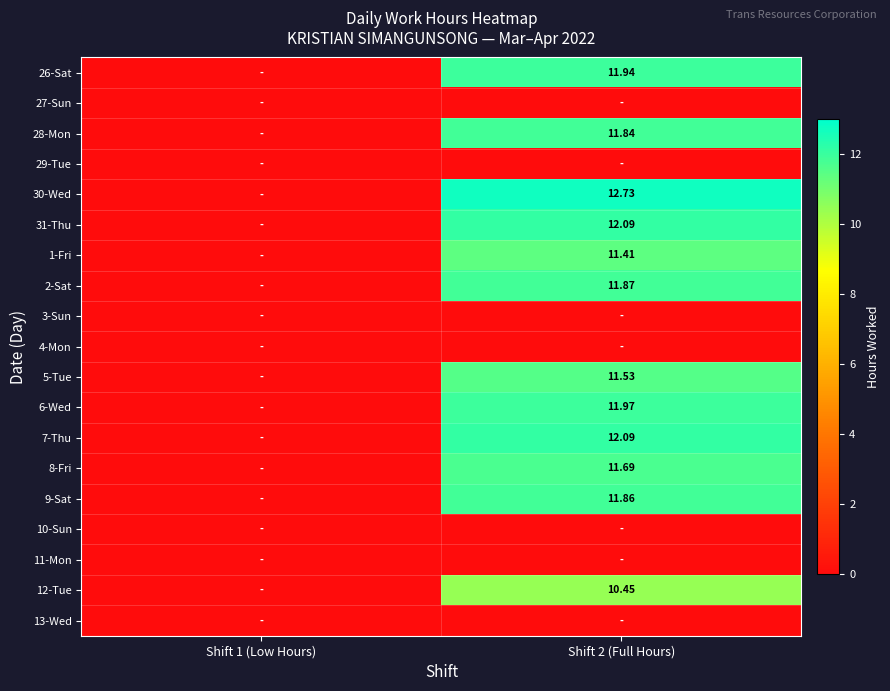

Is it true that 8-Fri equals 0.0 at Shift 1 (Low Hours)?

True